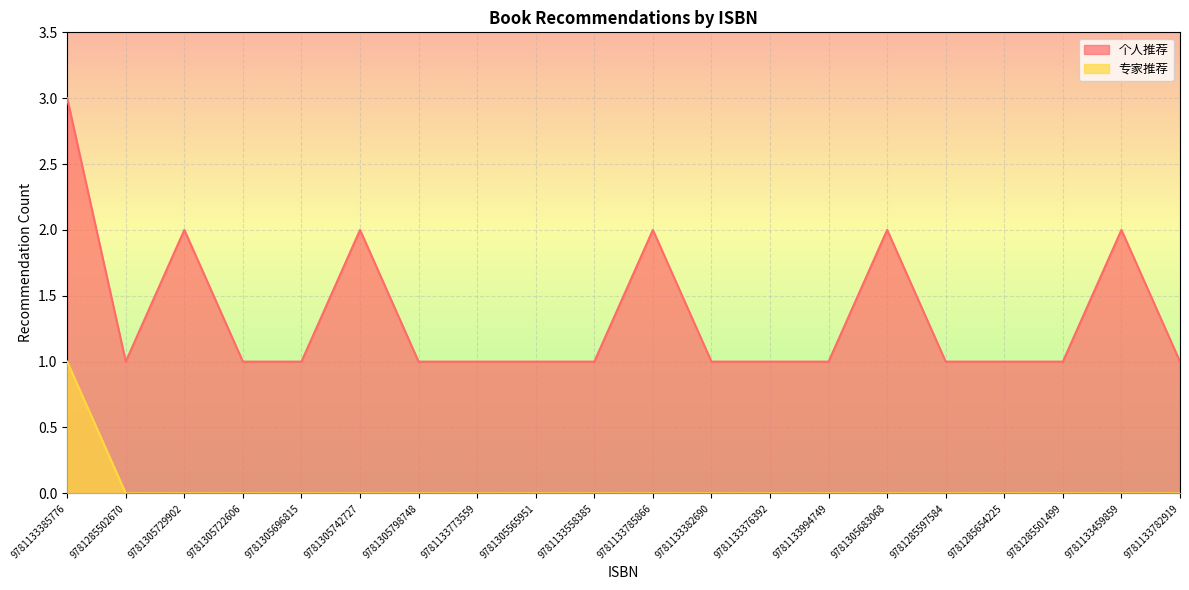

What are all the series names shown in the legend?

个人推荐, 专家推荐